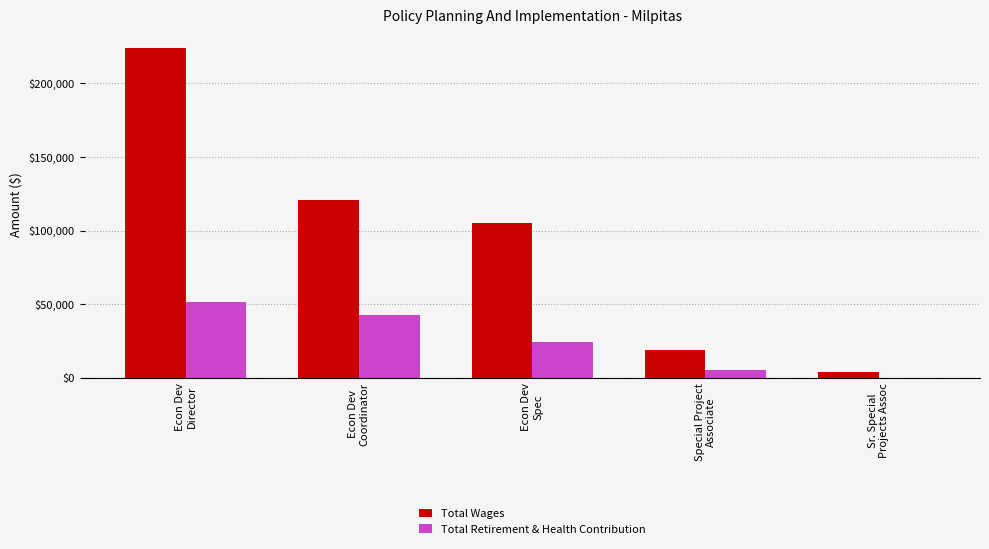

Where is Total Retirement & Health Contribution nearest to the value 25648?

Econ Dev
Spec